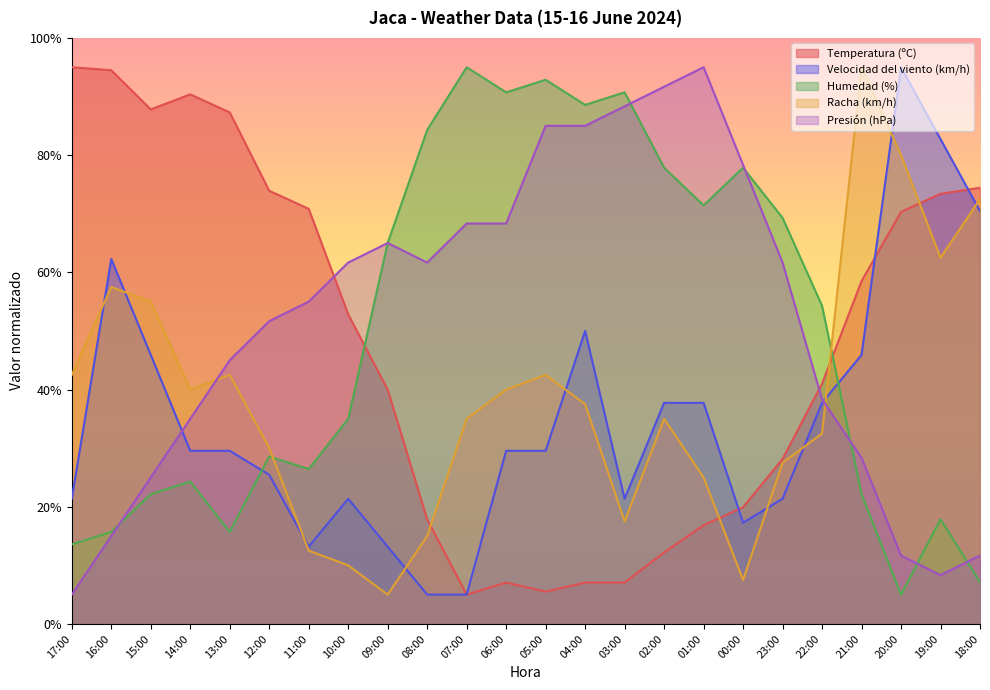

What is the difference between the highest and lowest values at 01:00?

78.2